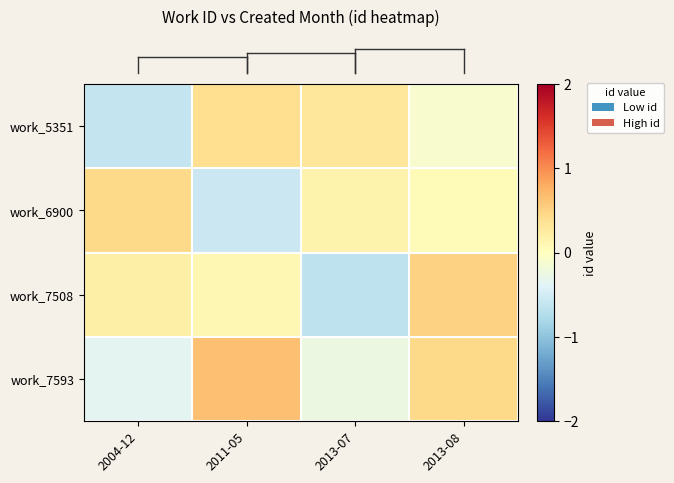

How many categories are shown in the chart?

4